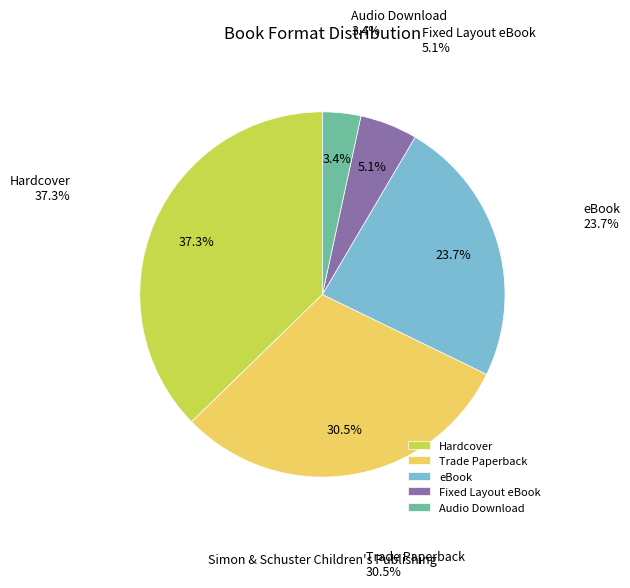

Does Audio Download represent more than half of the total?

No